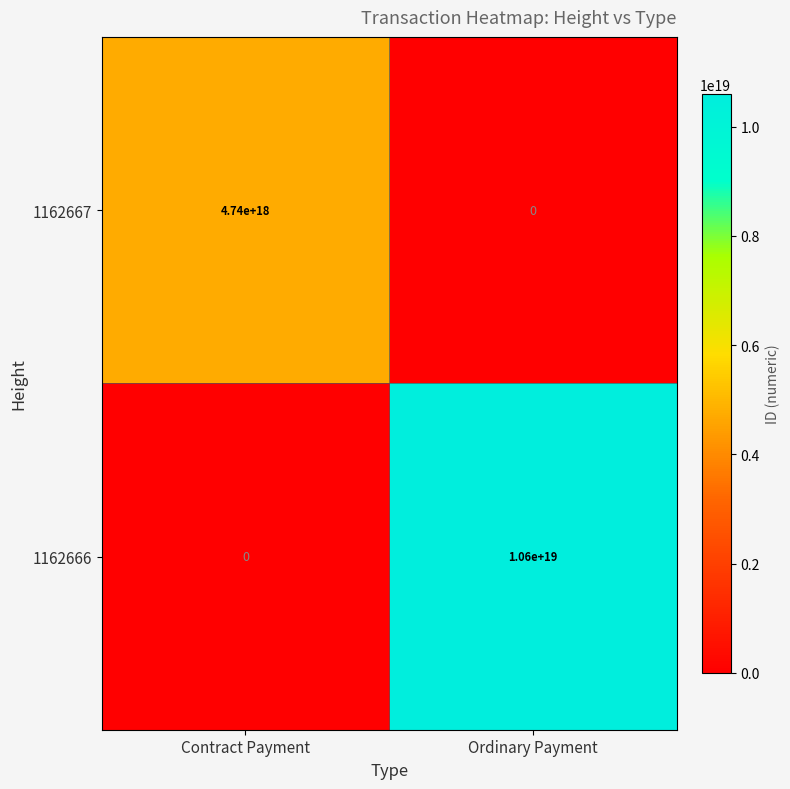

Is it true that 1162667 equals 7282831639501185024 at Contract Payment?

False